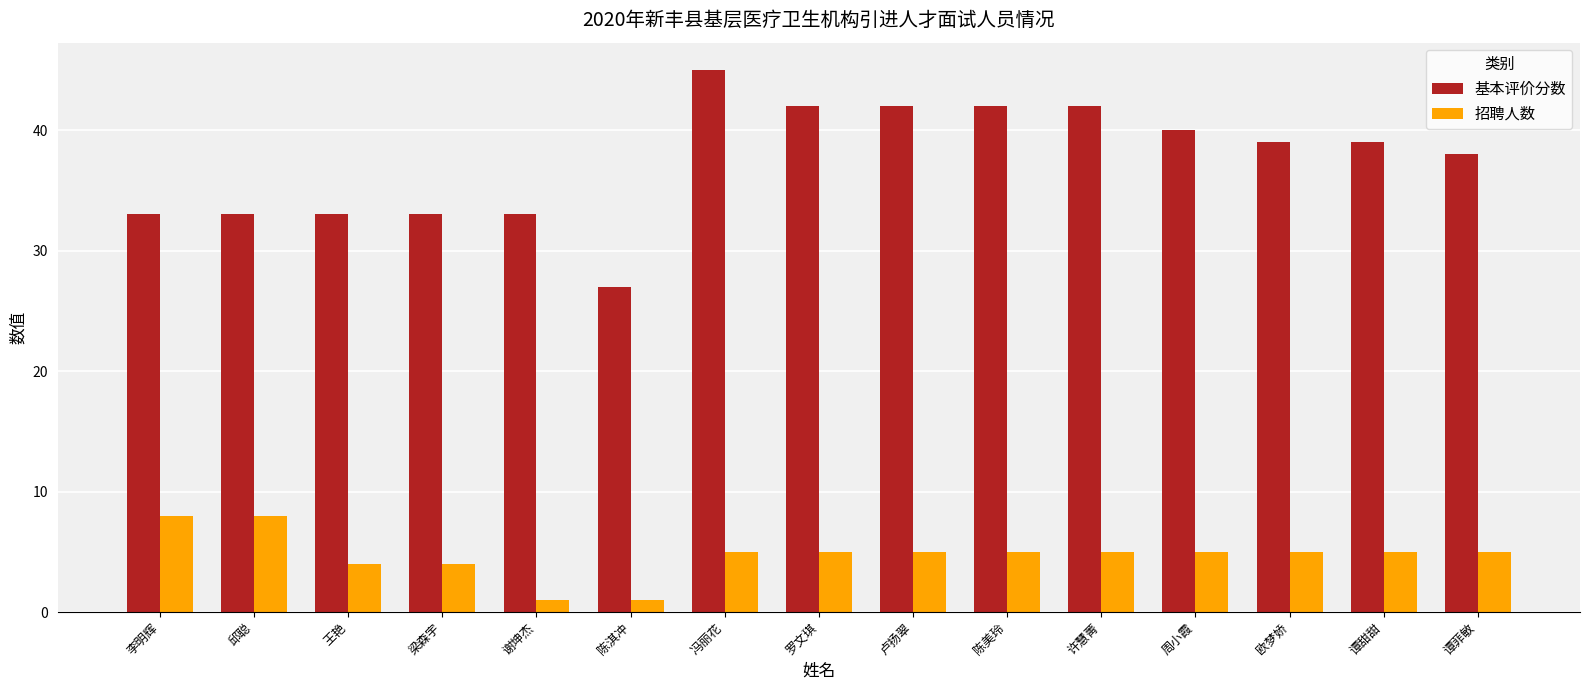

At which category does the chart reach its peak across all series?

冯丽花